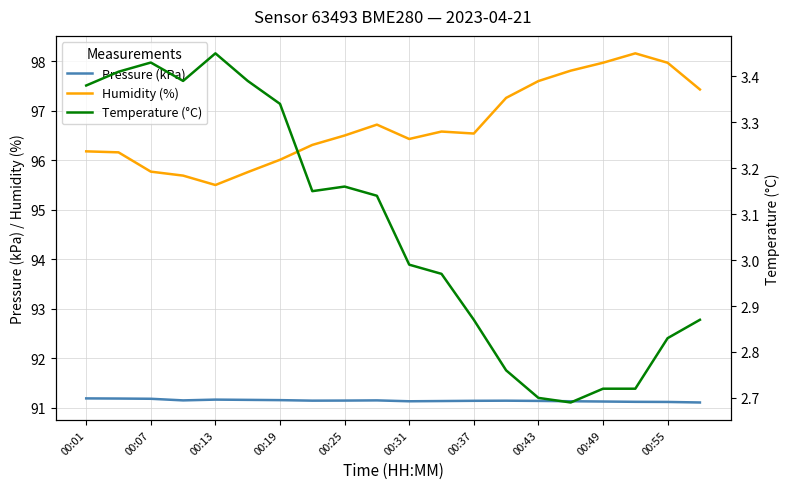

True or false: Temperature (°C) and Humidity (%) cross at least once.

False